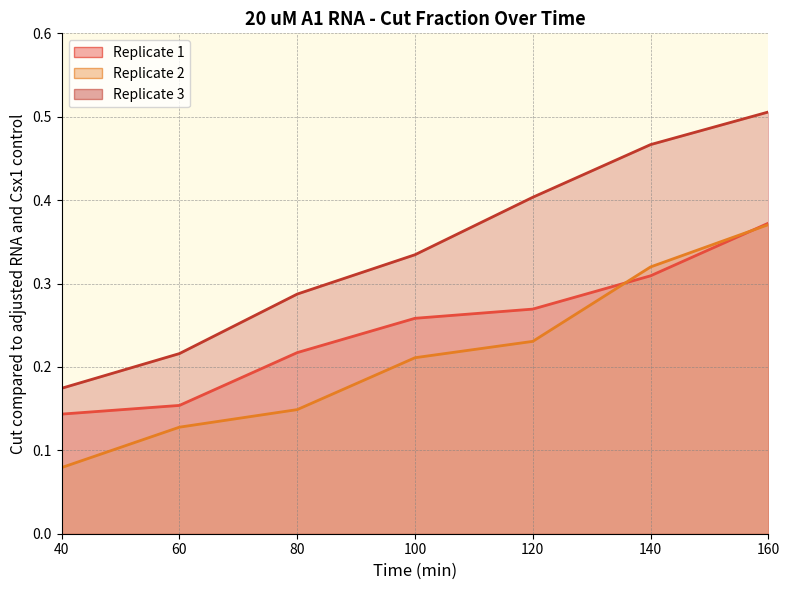

How many lines are shown in the chart?

3